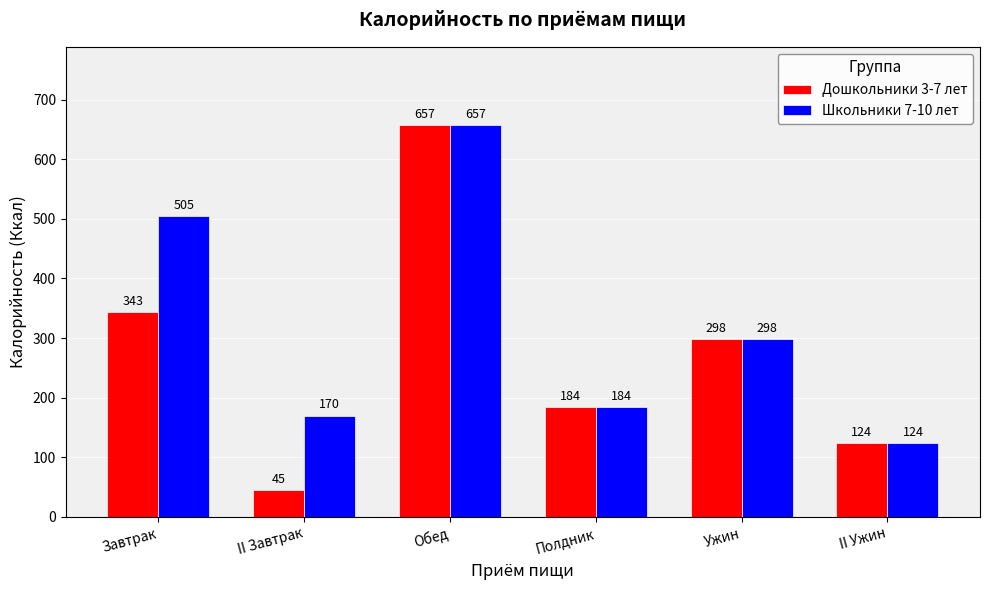

Is the value of Школьники 7-10 лет at Полдник greater than the value of Дошкольники 3-7 лет at Обед?

No